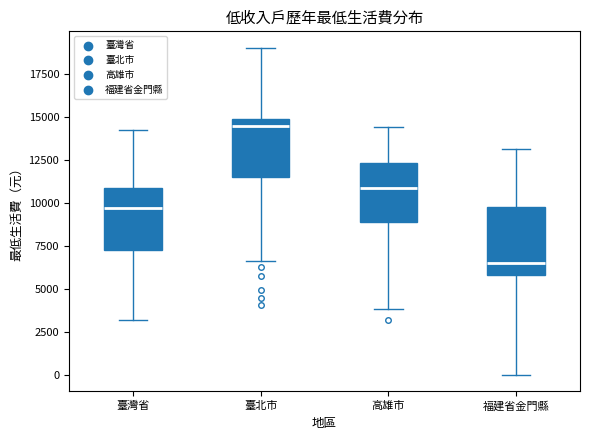

Where does the median line of the box for 臺北市 sit on the y-axis? The values are not printed on the chart, so give them approximately, as read against the axis.

14500